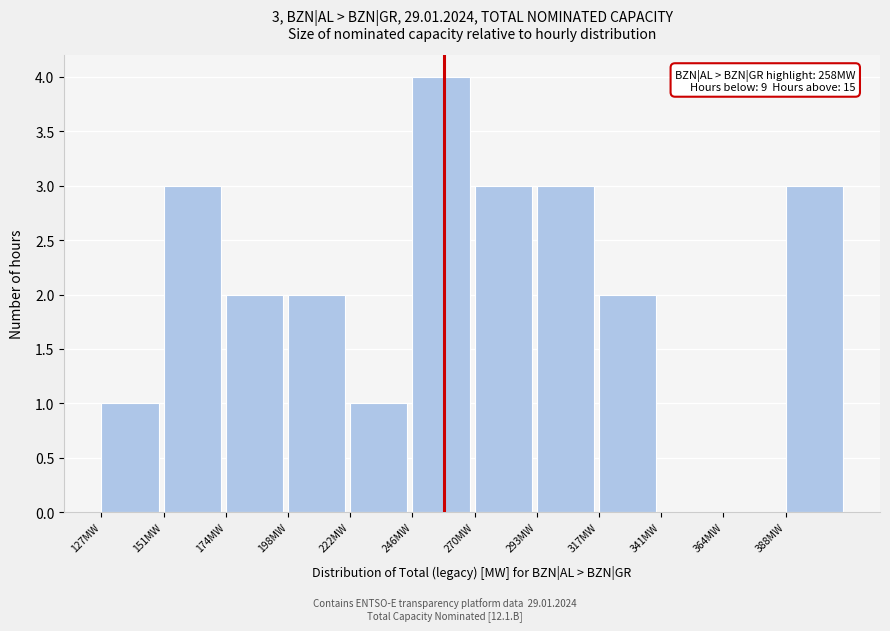

Which range on the x-axis has the tallest bar?

245 to 270